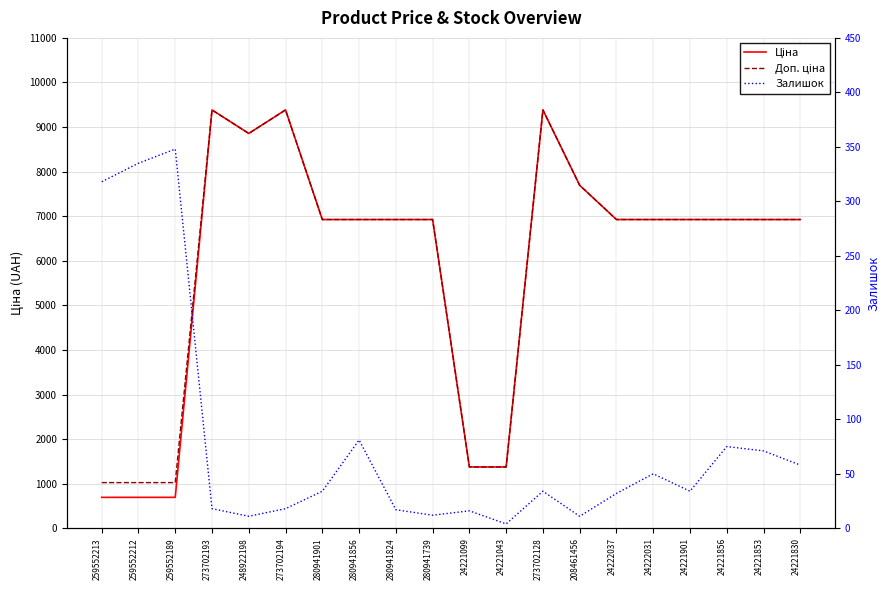

At which label does Доп. ціна first exceed 6925?

273702193